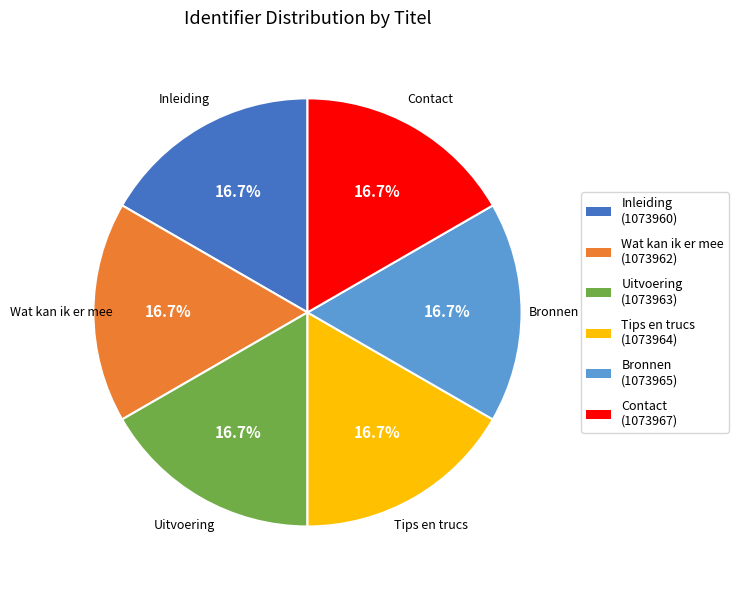

Count the number of slices in the pie.

6